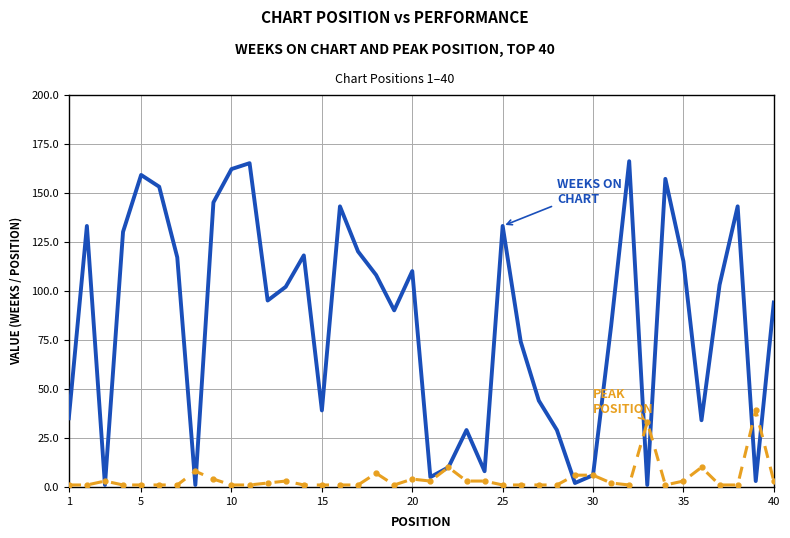

What is the maximum value shown in the chart?

166